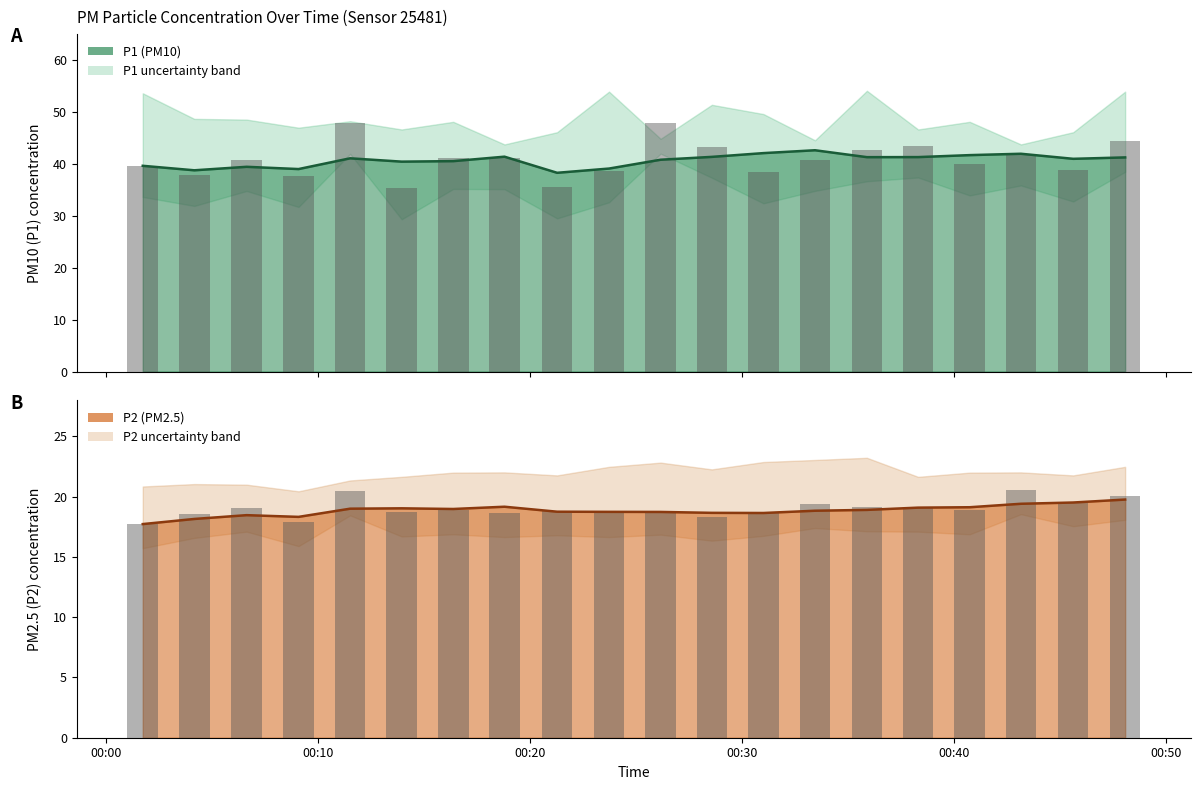

Reading right to left, list all the values displayed in this chart.

P1 estimate: 41.2	41.0	42.0	41.7	41.3	41.3	42.6	42.1	41.3	40.8	39.1	38.3	41.4	40.5	40.4	41.1	39.0	39.4	38.8	39.6
P2 estimate: 19.8	19.5	19.4	19.1	19.1	18.9	18.8	18.6	18.7	18.7	18.7	18.8	19.2	19.0	19.0	19.0	18.3	18.5	18.2	17.7